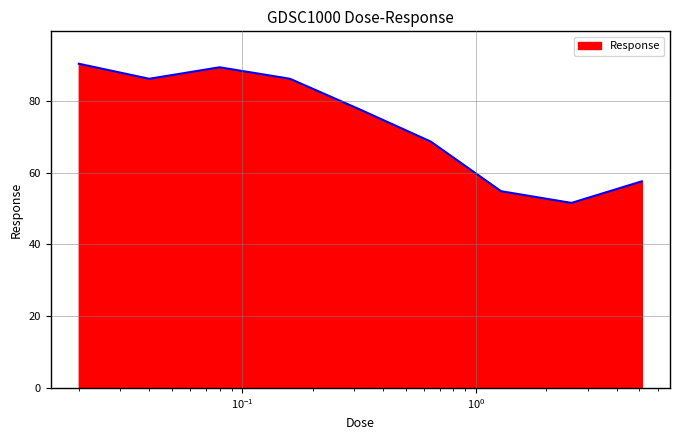

Does the chart display data point markers on the line(s)?

No